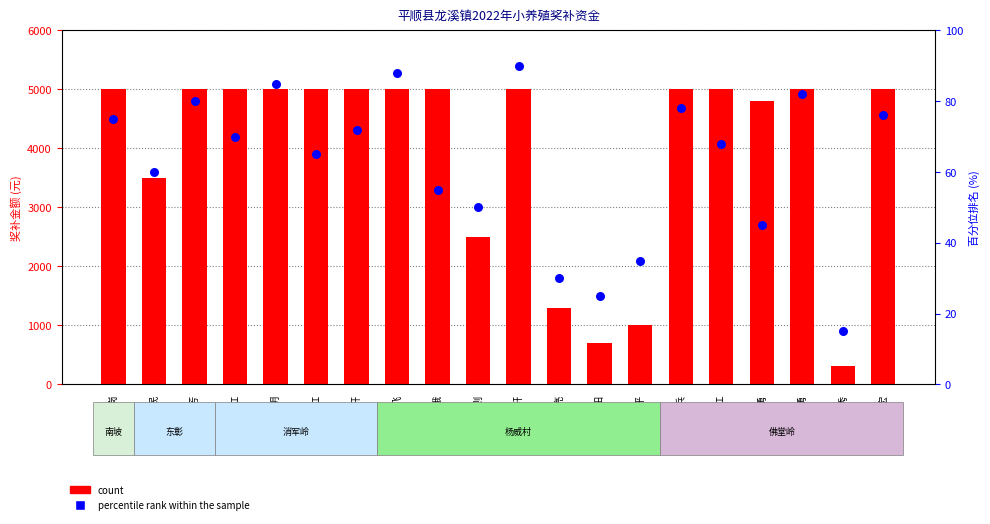

Which series has the largest Y range (max minus min)?

count